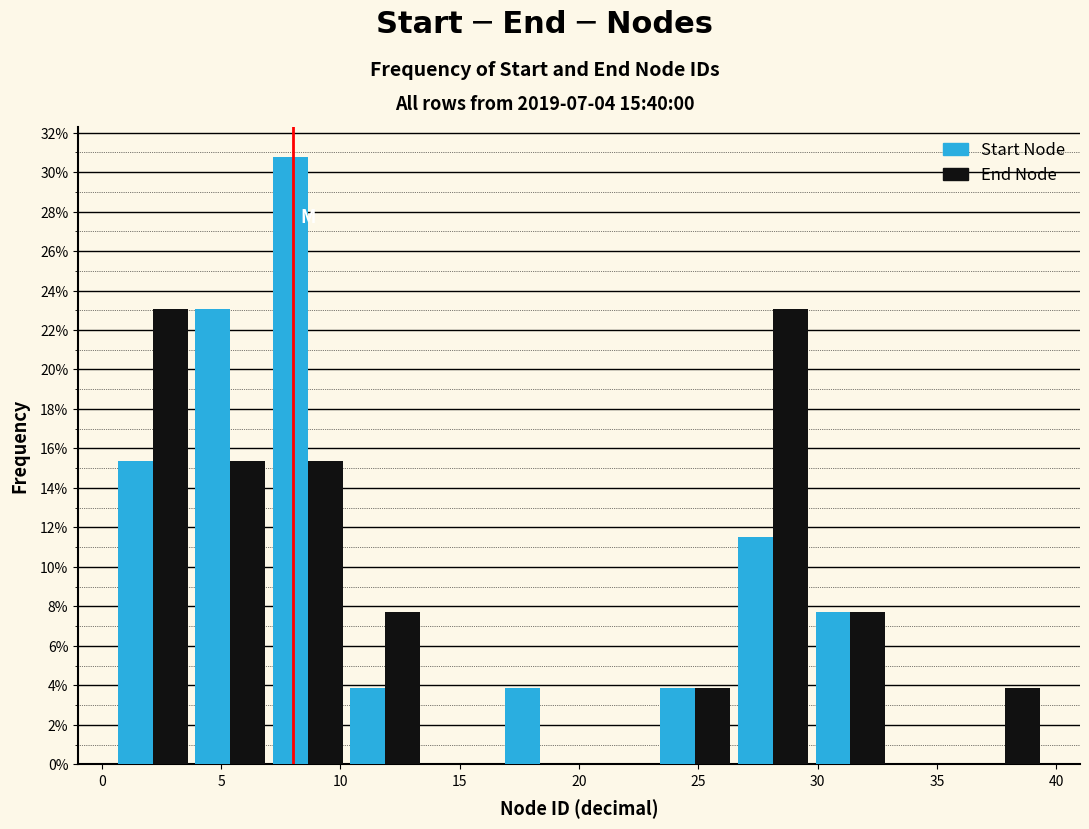

Reading left to right, transcribe this chart: for each range on the x-axis, give the height of each series' bar. Neither the bar edges nor the heights are printed on the chart, so give them approximately, as read against the axes.

0.50 to 3.75: Start Node=15.4	End Node=23.0
3.75 to 7.00: Start Node=23.0	End Node=15.4
7.00 to 10.25: Start Node=30.8	End Node=15.4
10.25 to 13.50: Start Node=3.8	End Node=7.6
13.50 to 16.75: Start Node=0	End Node=0
16.75 to 20.00: Start Node=3.8	End Node=0
20.00 to 23.25: Start Node=0	End Node=0
23.25 to 26.50: Start Node=3.8	End Node=3.8
26.50 to 29.75: Start Node=11.6	End Node=23.0
29.75 to 33.00: Start Node=7.6	End Node=7.6
33.00 to 36.25: Start Node=0	End Node=0
36.25 to 39.50: Start Node=0	End Node=3.8